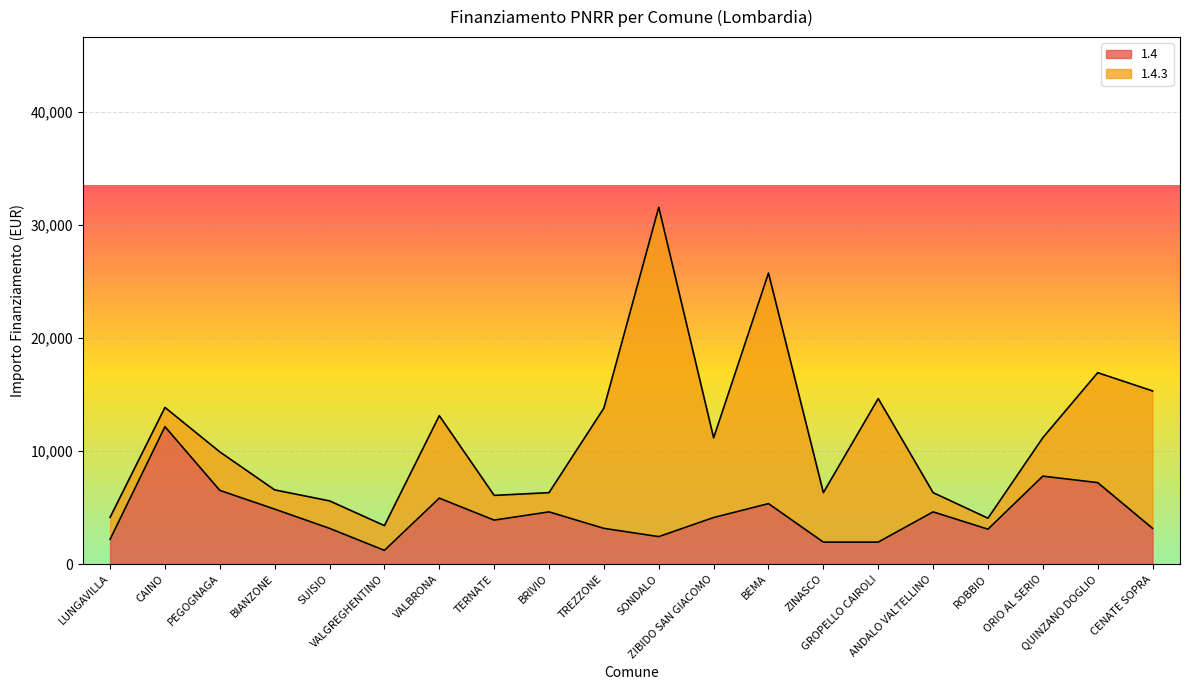

True or false: the data shows 1752 at QUINZANO DOGLIO.

False